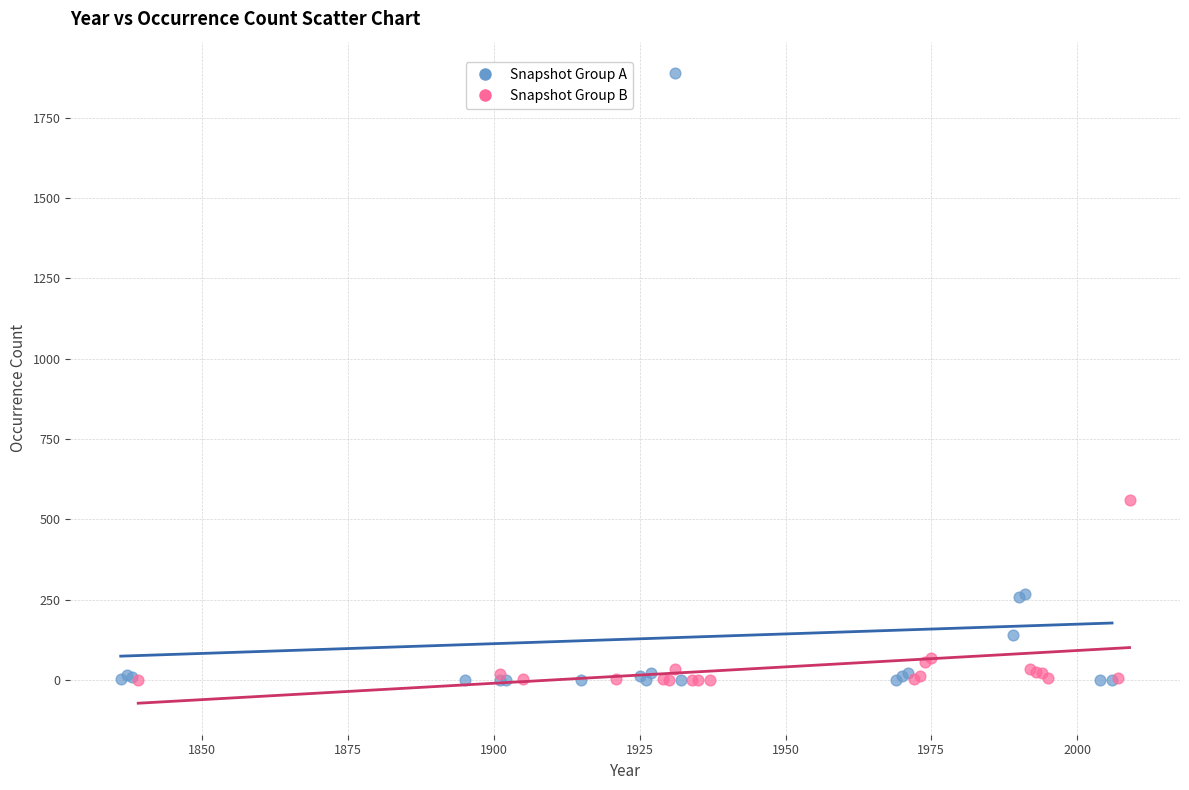

Which series reaches the maximum Y coordinate?

Snapshot Group A